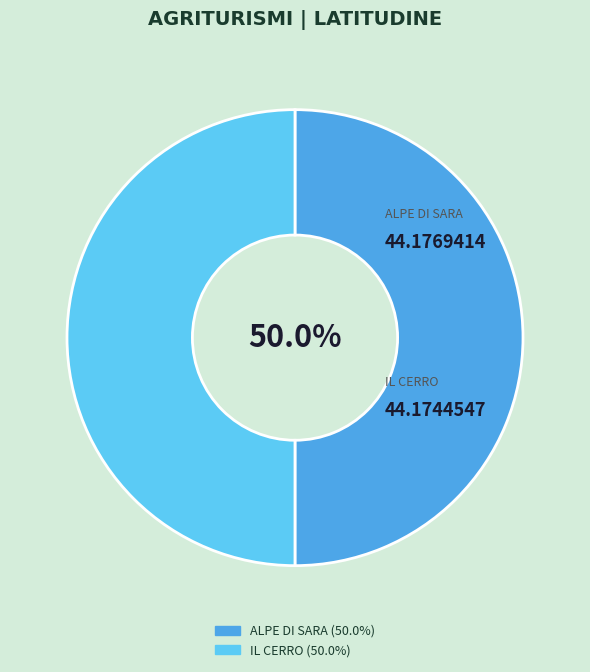

The ALPE DI SARA slice represents 42% of the pie. True or false?

False